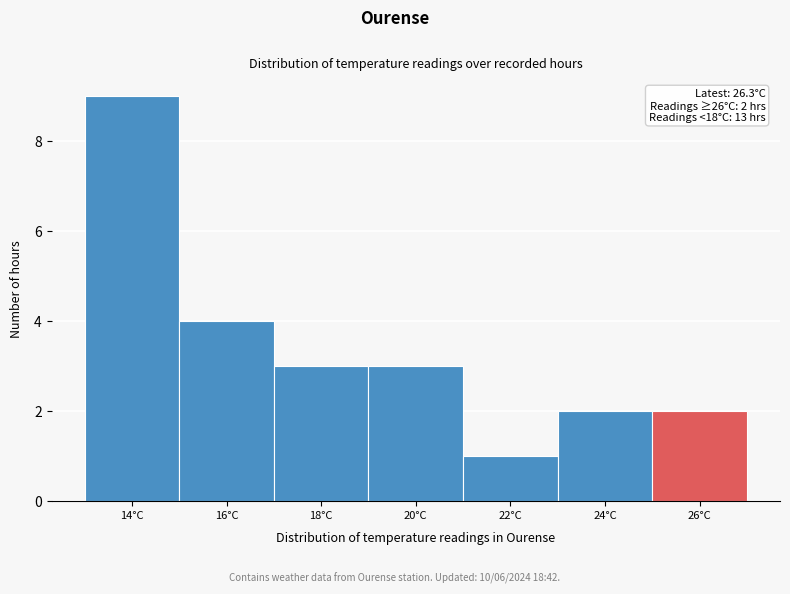

Reading right to left, extract all data points from this chart.

26°C=2	24°C=2	22°C=1	20°C=3	18°C=3	16°C=4	14°C=9